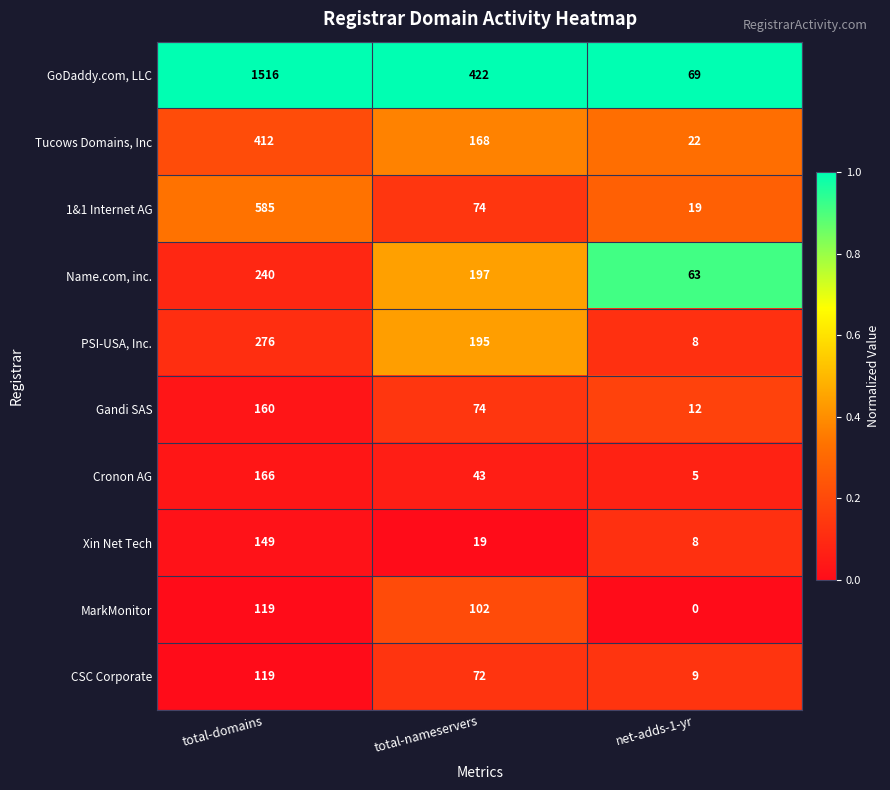

At which category does the chart reach its minimum across all series?

net-adds-1-yr